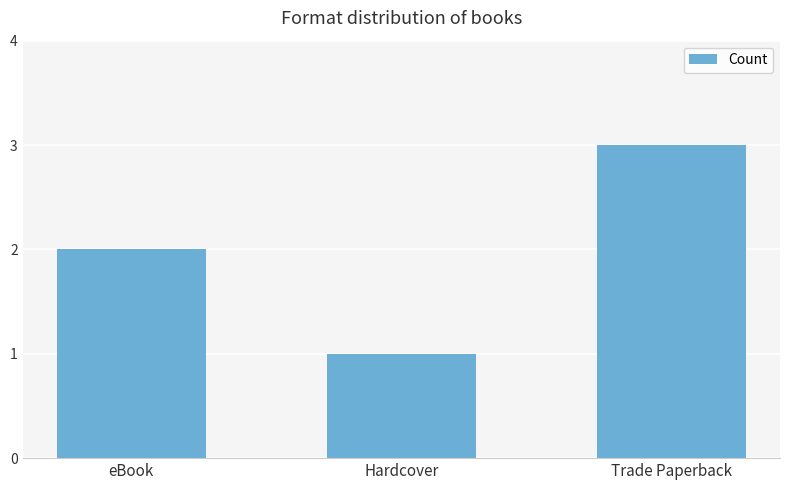

At which category does the chart reach its peak across all series?

Trade Paperback